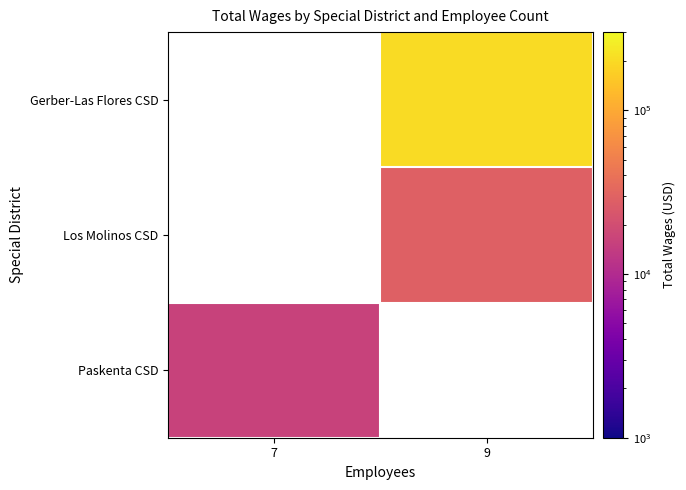

Which has a higher value, 7 or 9?

9